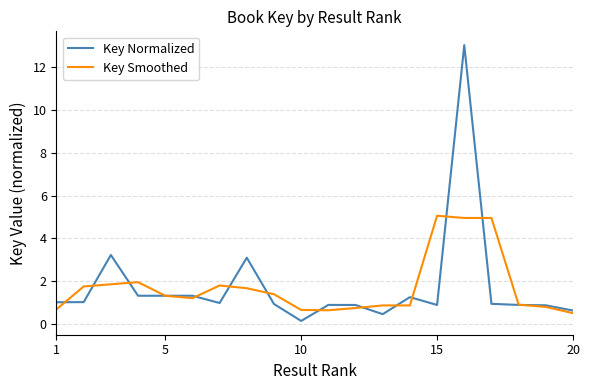

List the series in order of their peak value, lowest first.

Key Smoothed, Key Normalized